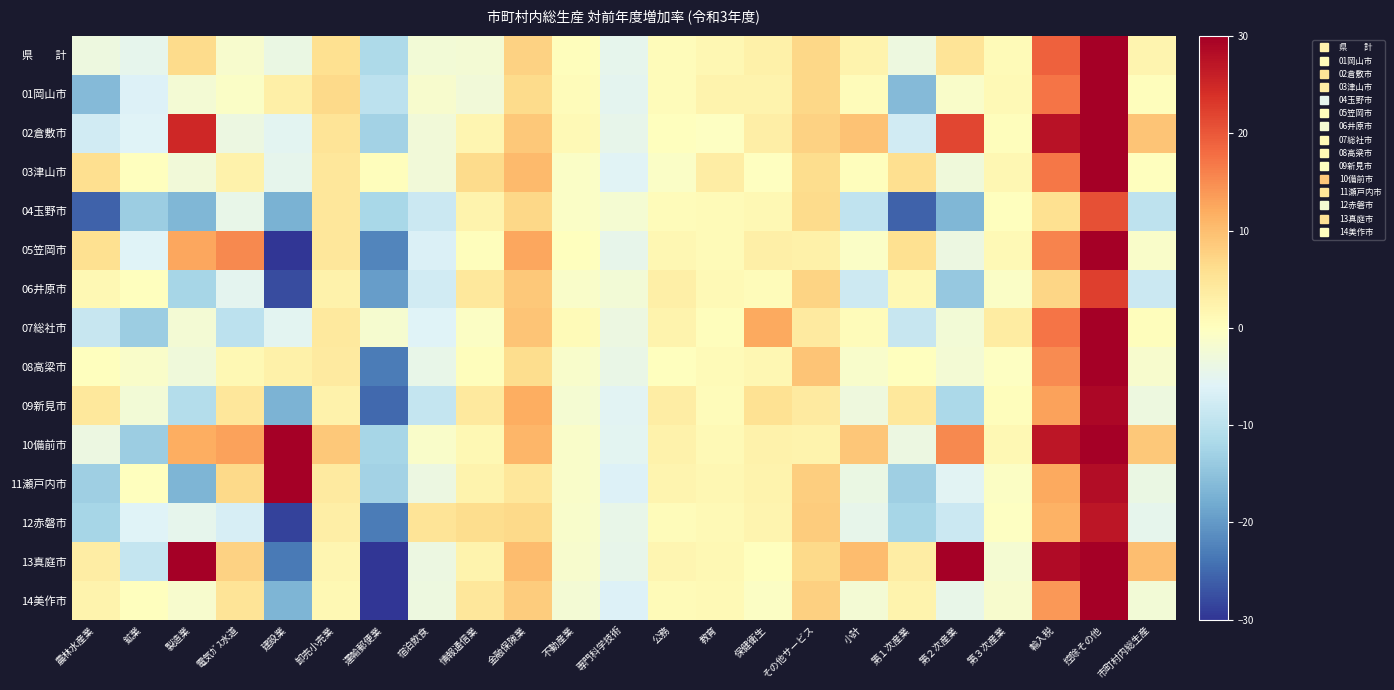

At how many categories does at least one series exceed 36?

3